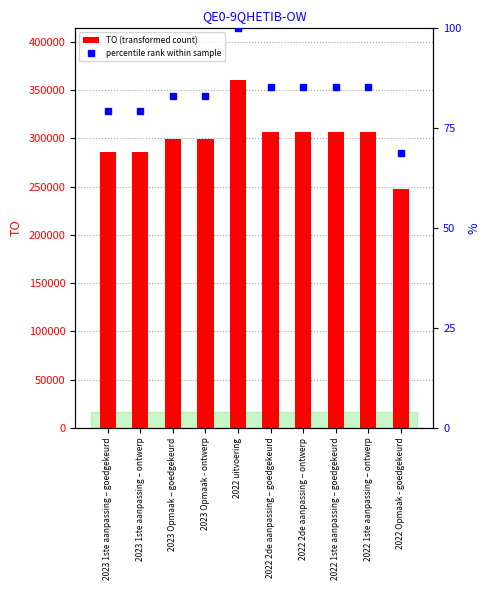

Which category has the lowest value in the percentile rank within sample series?

2022 Opmaak - goedgekeurd